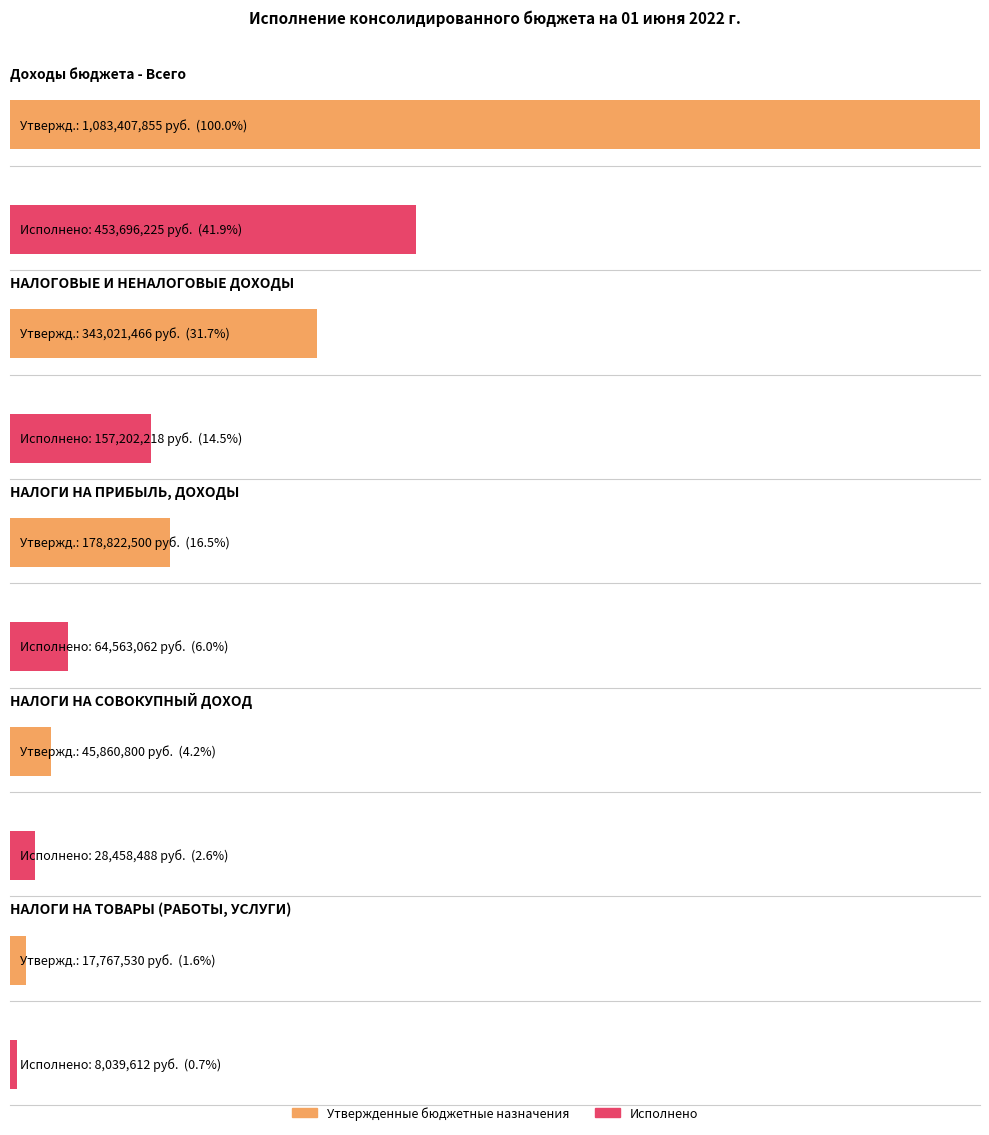

How many data points does each series have?

5